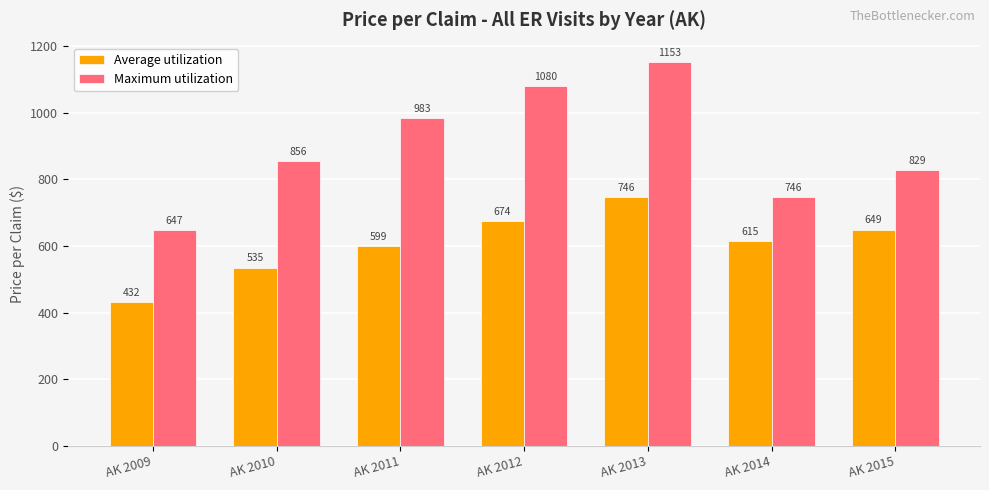

What is the total value across all series at AK 2012?

1753.6